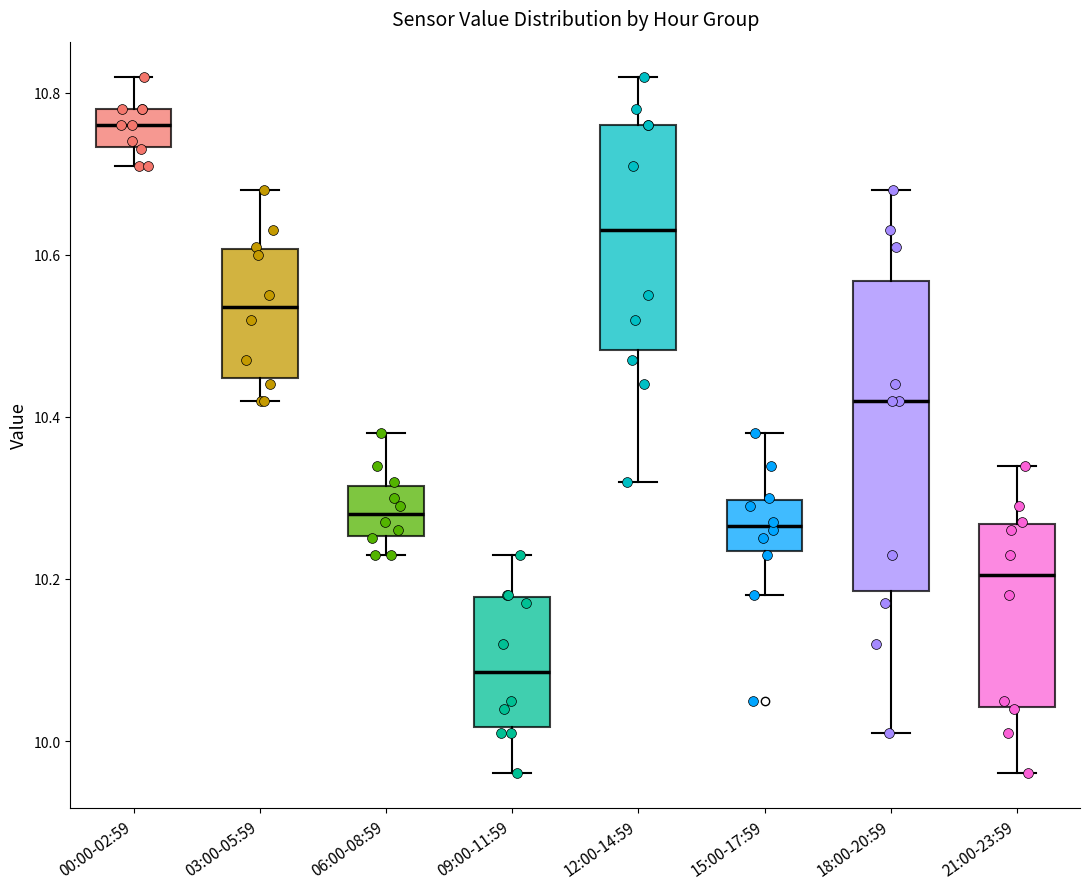

Which box's median line is the lowest?

09:00-11:59